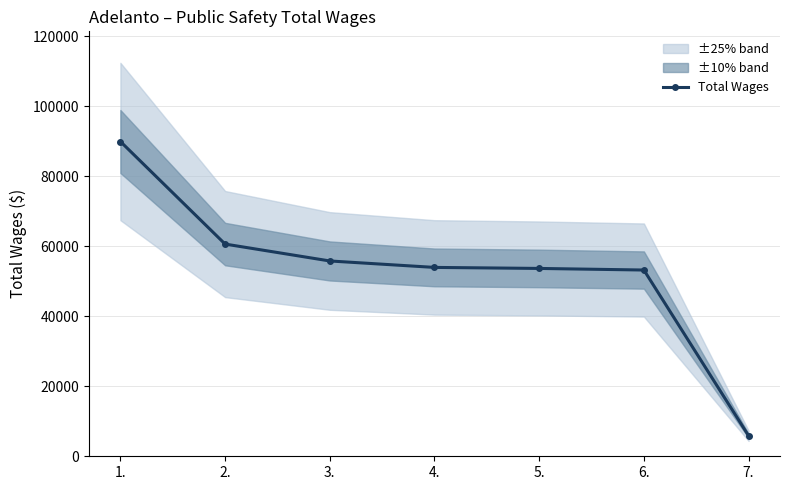

What is the minimum value shown in the chart?

5855